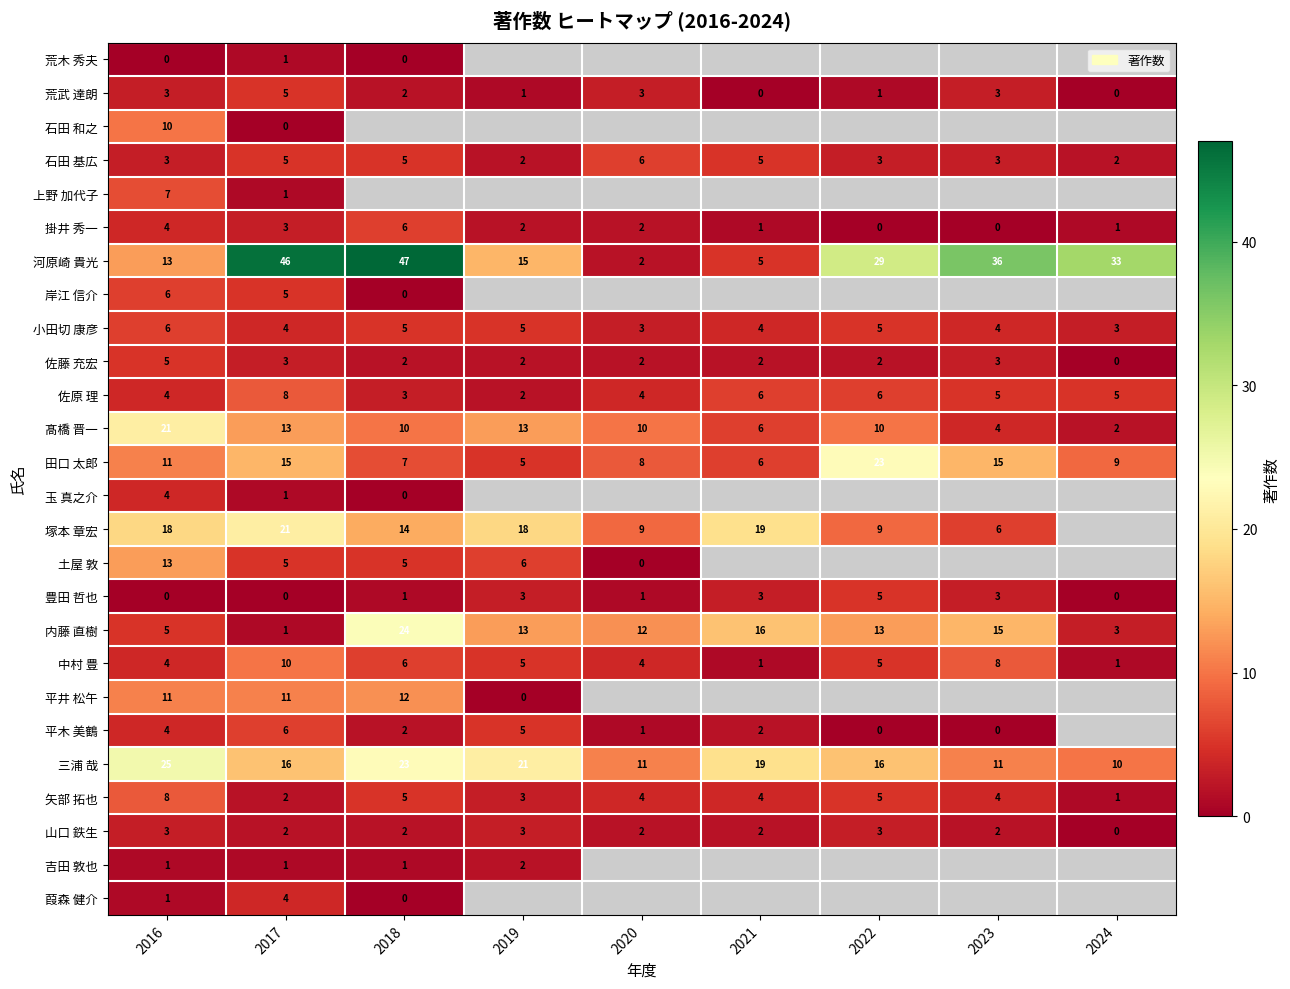

What is the sum of all 荒武 達朗 values?

18